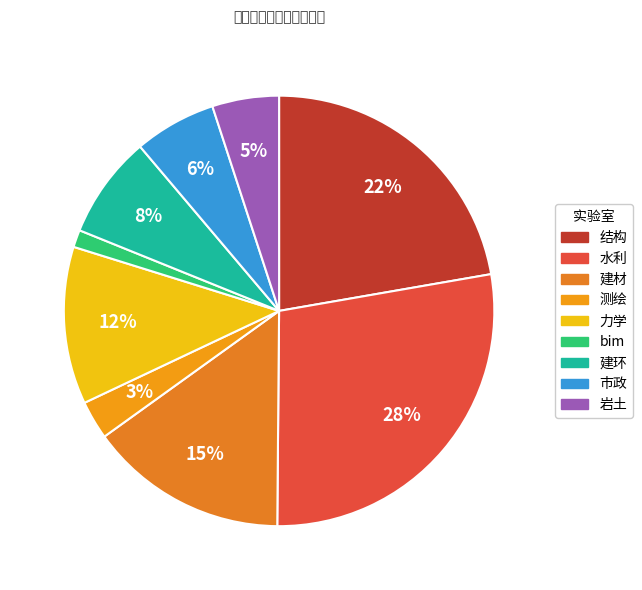

What is the largest slice in the pie chart?

水利